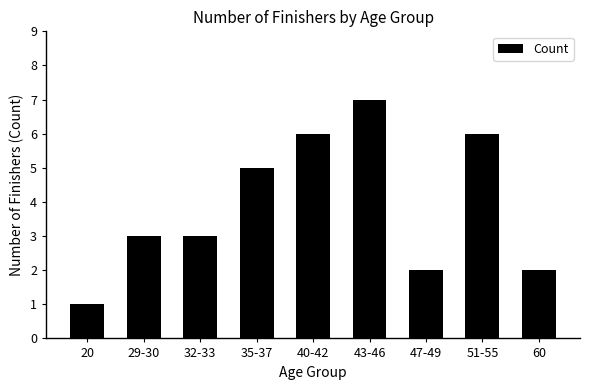

What is the sum of all values?

35